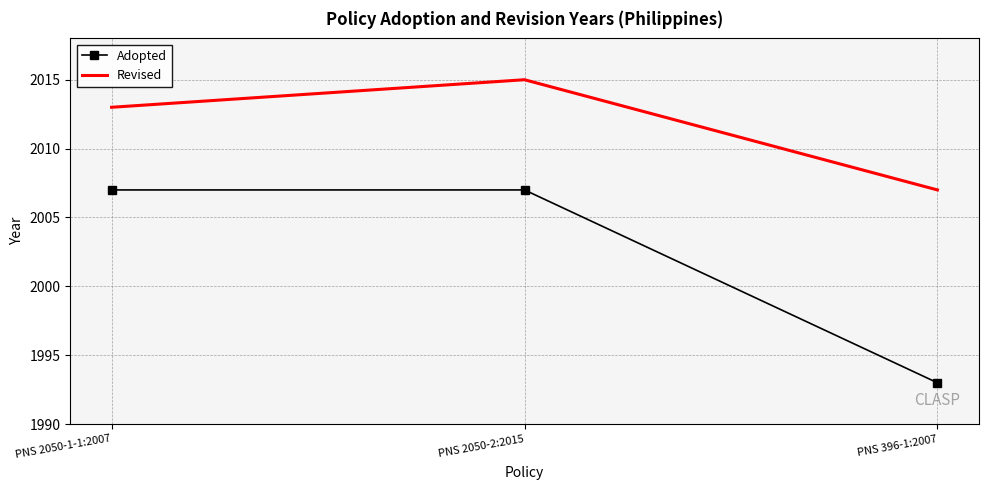

Reading right to left, list all the values displayed in this chart.

Adopted: 1993	2007	2007
Revised: 2007	2015	2013